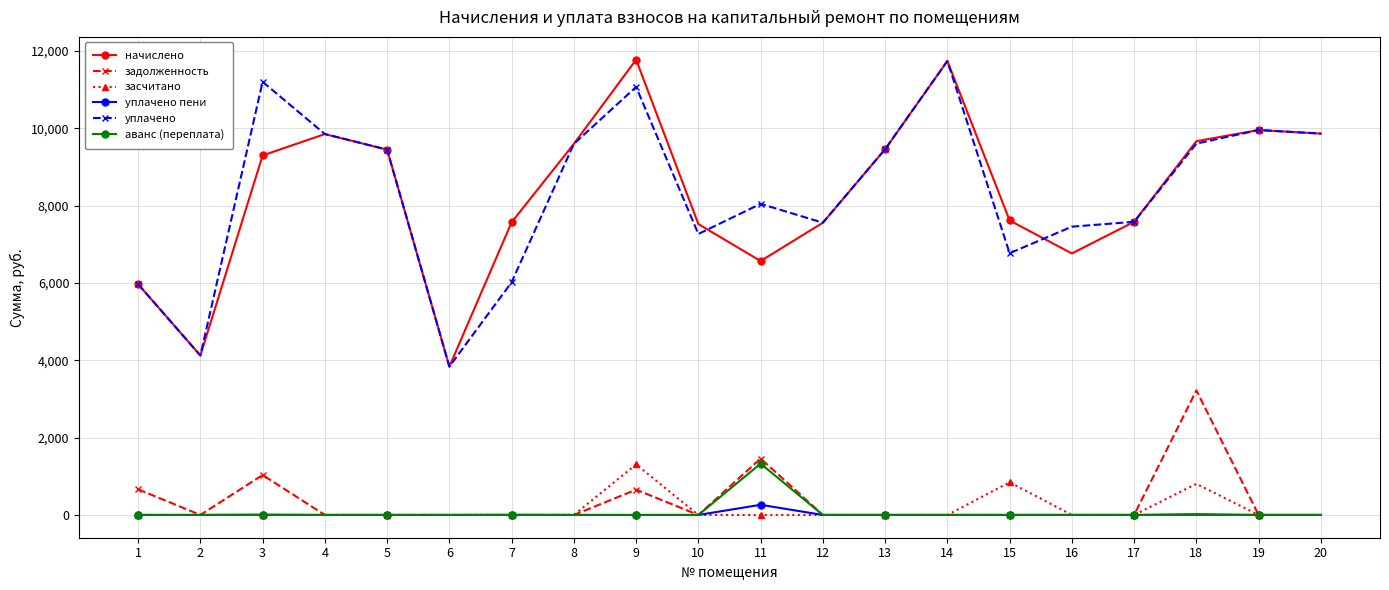

Is this an area chart (filled region under the line)?

No